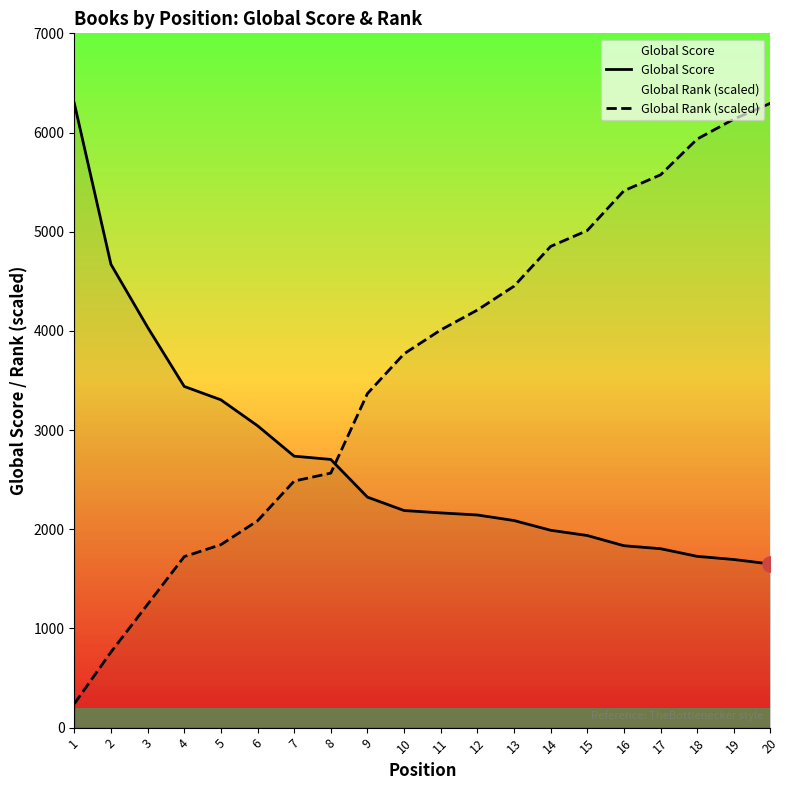

At how many categories does at least one series exceed 4410?

10